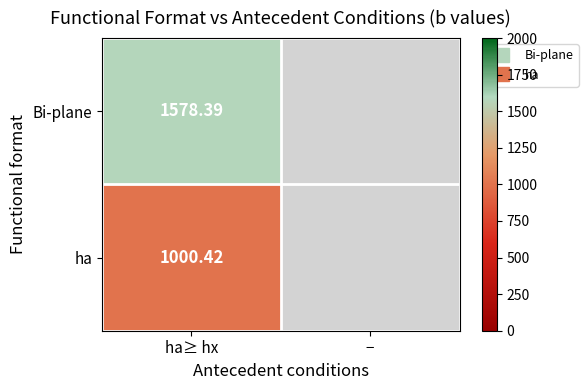

The Bi-plane series shows 1578.4 at ha≥ hx. True or false?

True